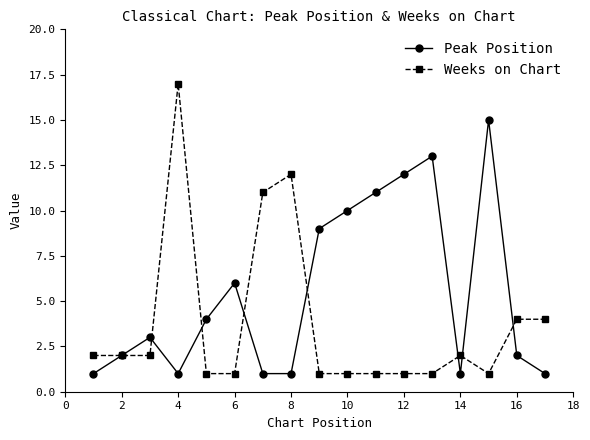

Which series has the largest total across all categories?

Peak Position